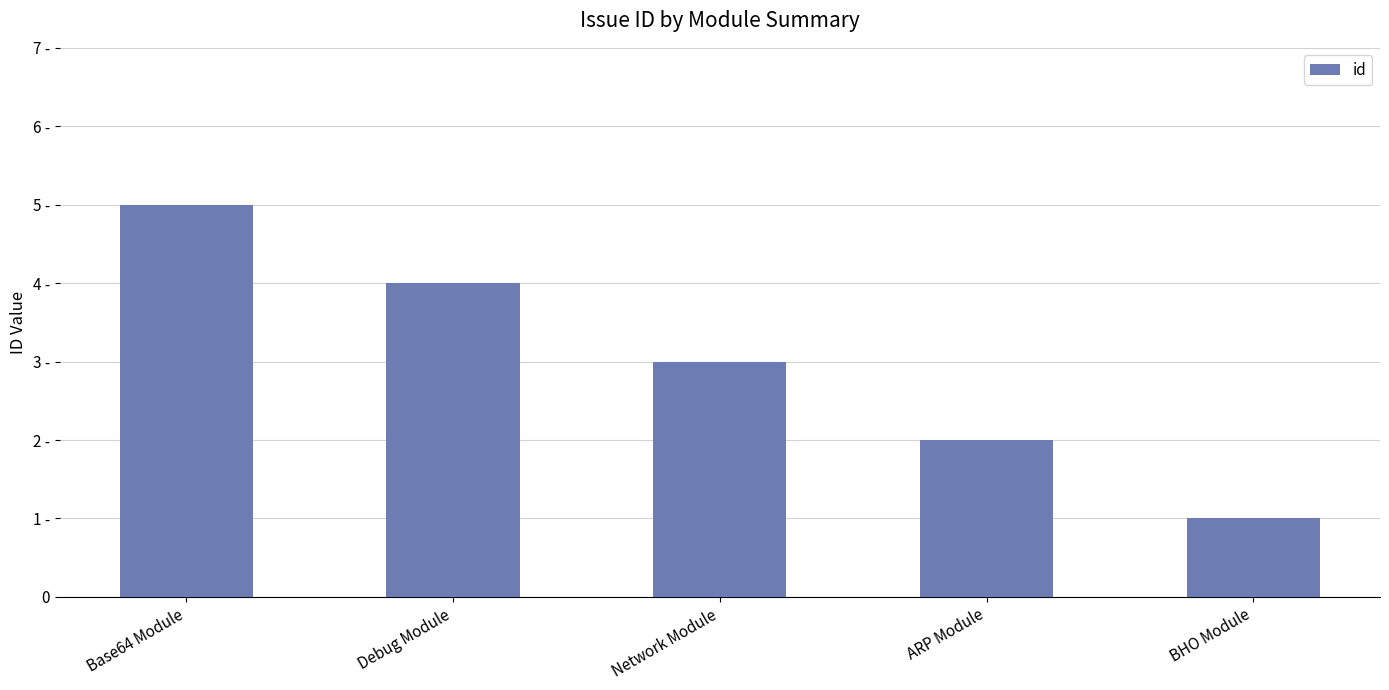

Does the chart contain any negative values?

No